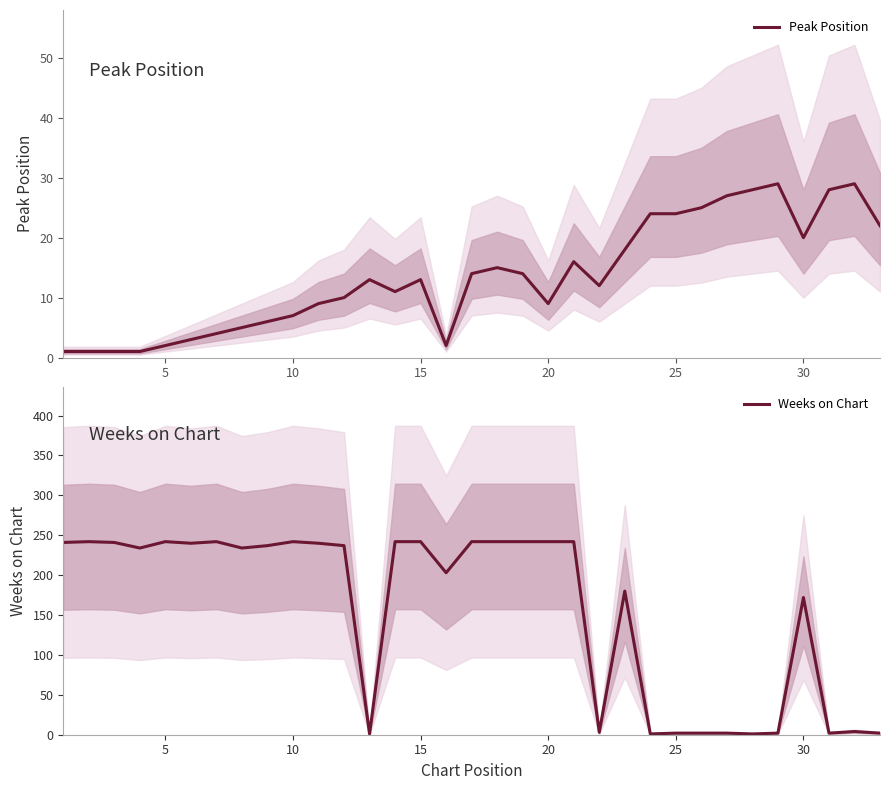

Where is Weeks on Chart nearest to the value 121?

30